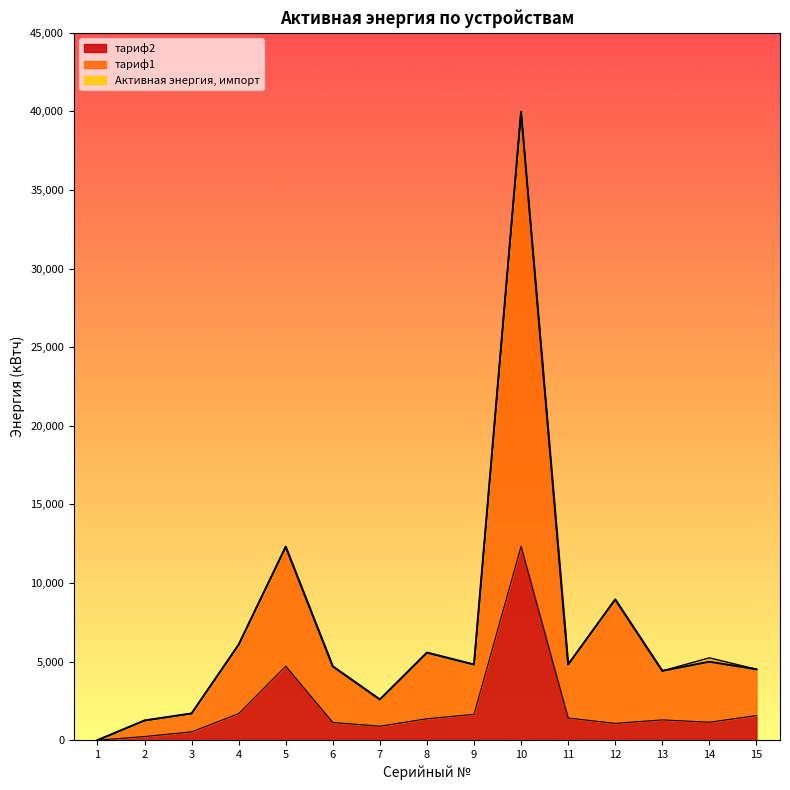

What is the difference between the maximum and minimum values in the тариф2 series?

12336.4